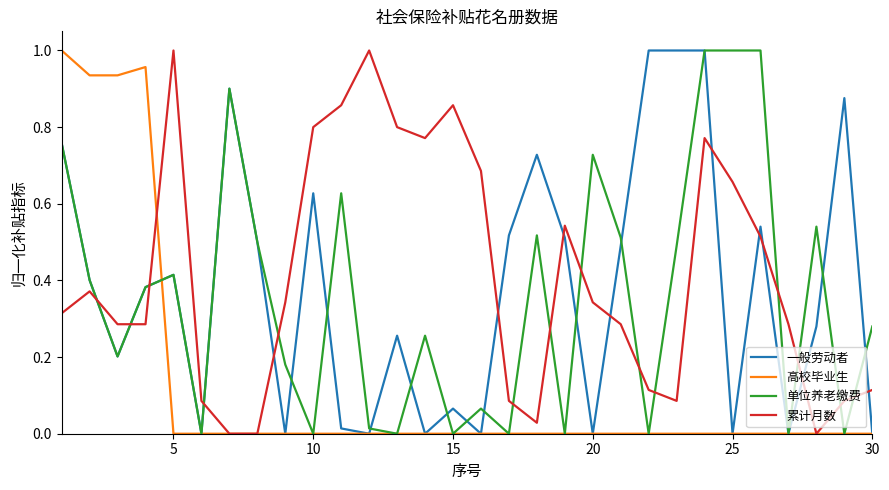

How many distinct data groups are displayed?

4